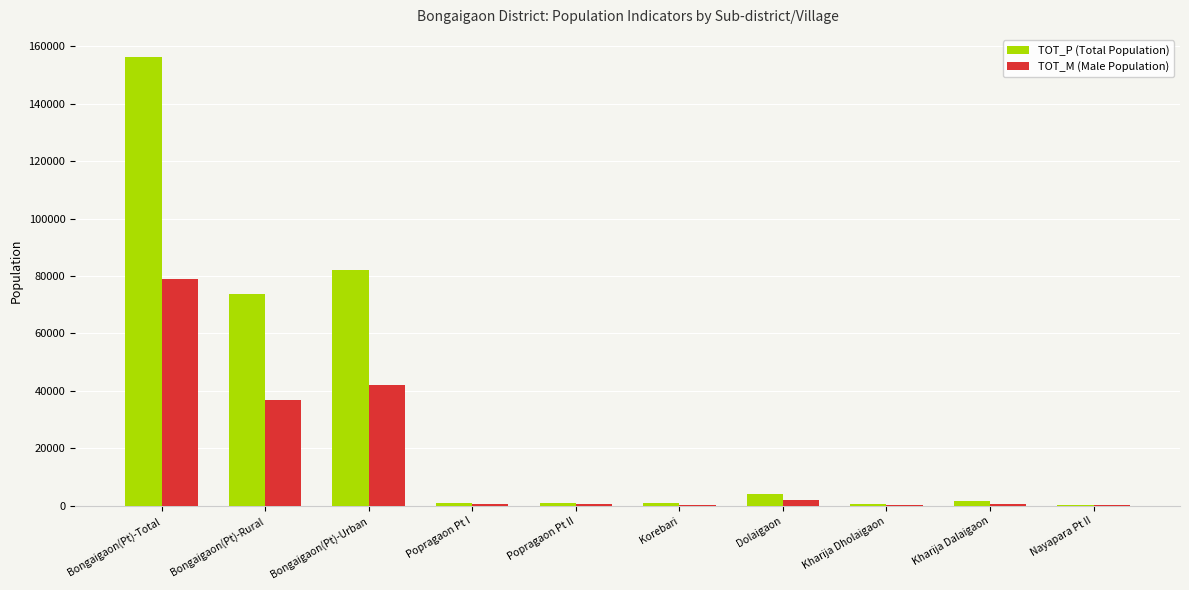

Which series changed the most between Bongaigaon(Pt)-Total and Korebari?

TOT_P (Total Population)